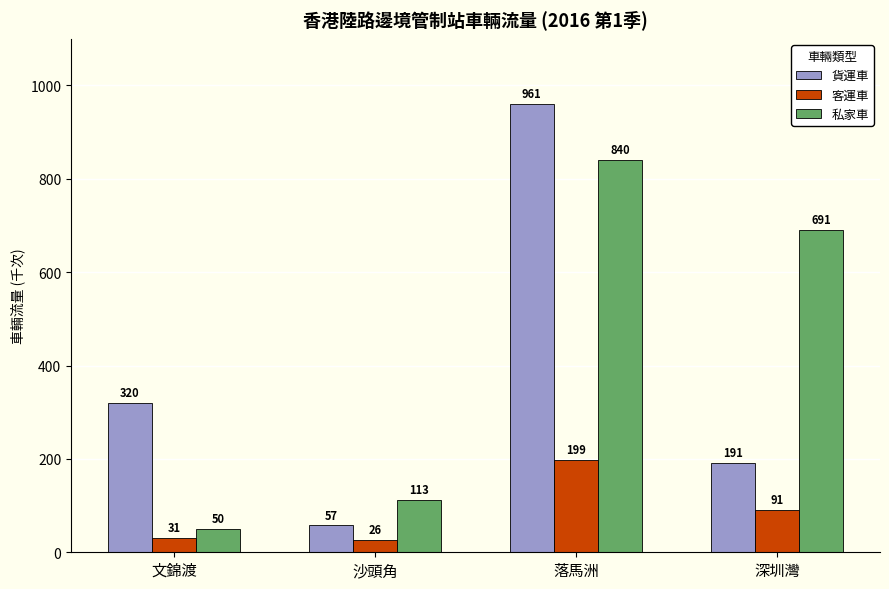

Which series has the largest total across all categories?

私家車